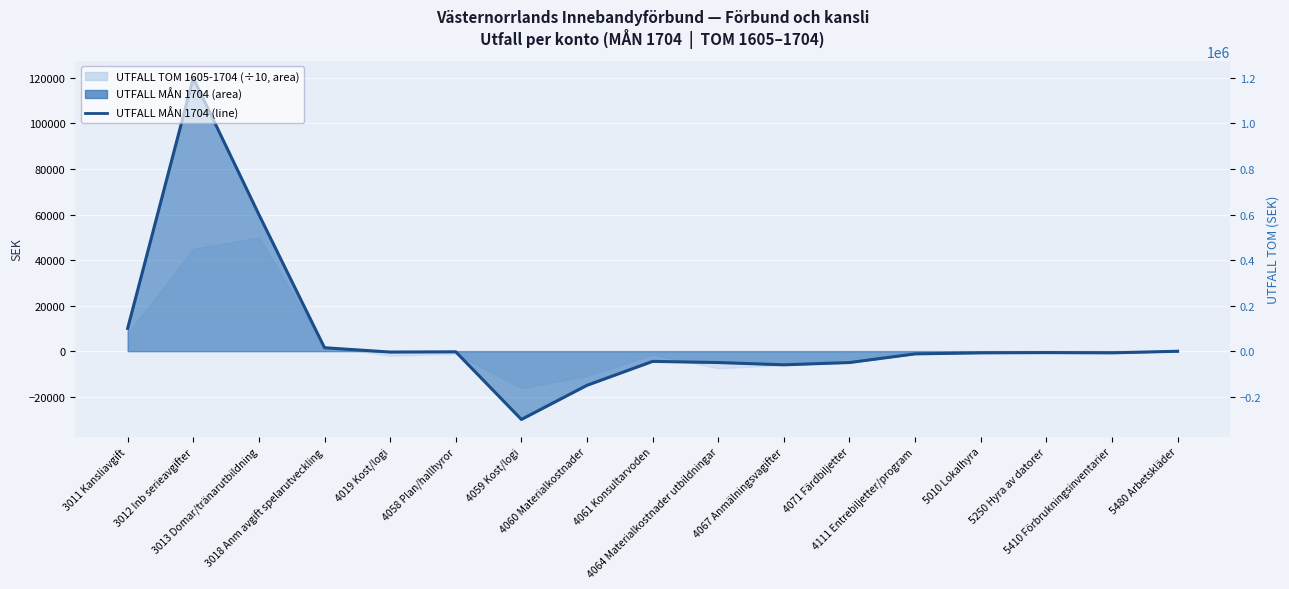

How many negative values are there?

13